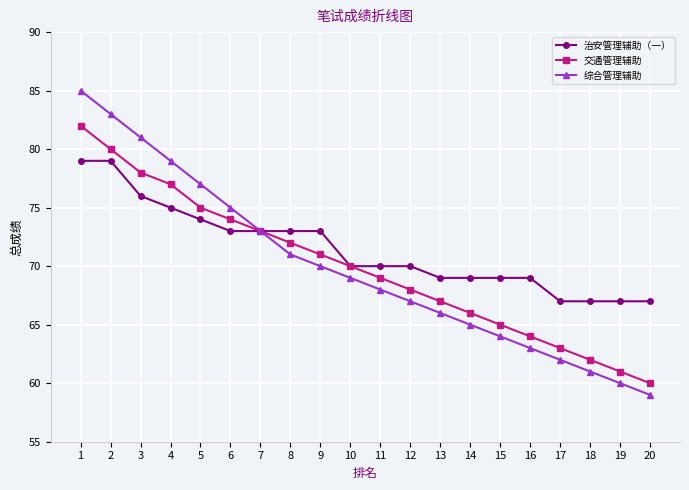

List the labels in order of 综合管理辅助 value, smallest first.

20, 19, 18, 17, 16, 15, 14, 13, 12, 11, 10, 9, 8, 7, 6, 5, 4, 3, 2, 1